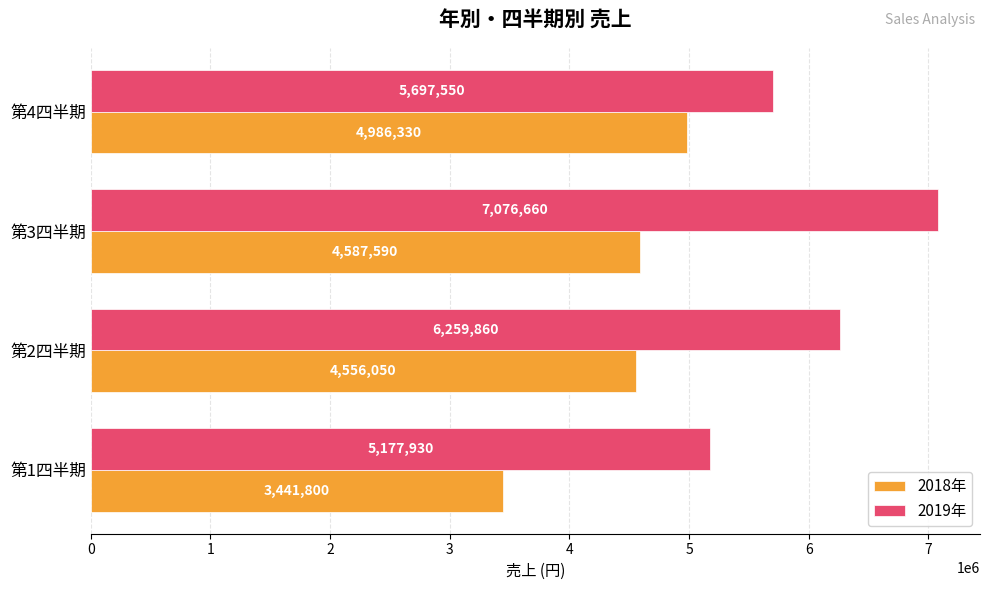

Which series has the widest spread of values?

2019年